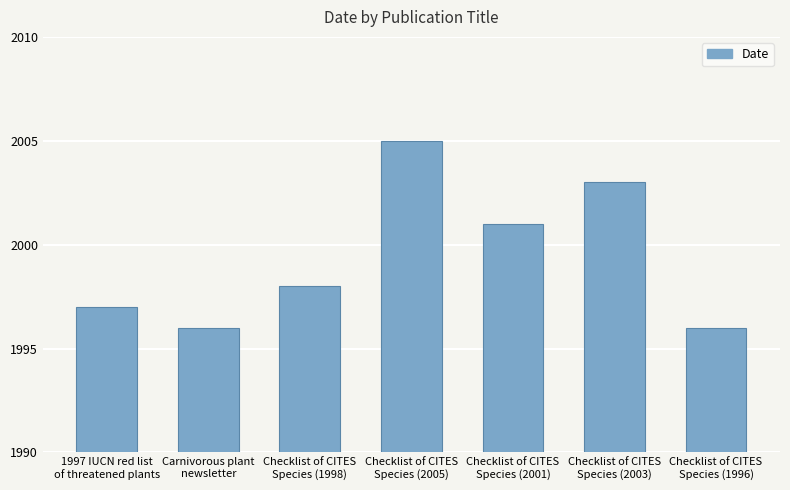

What is the minimum value shown in the chart?

1996